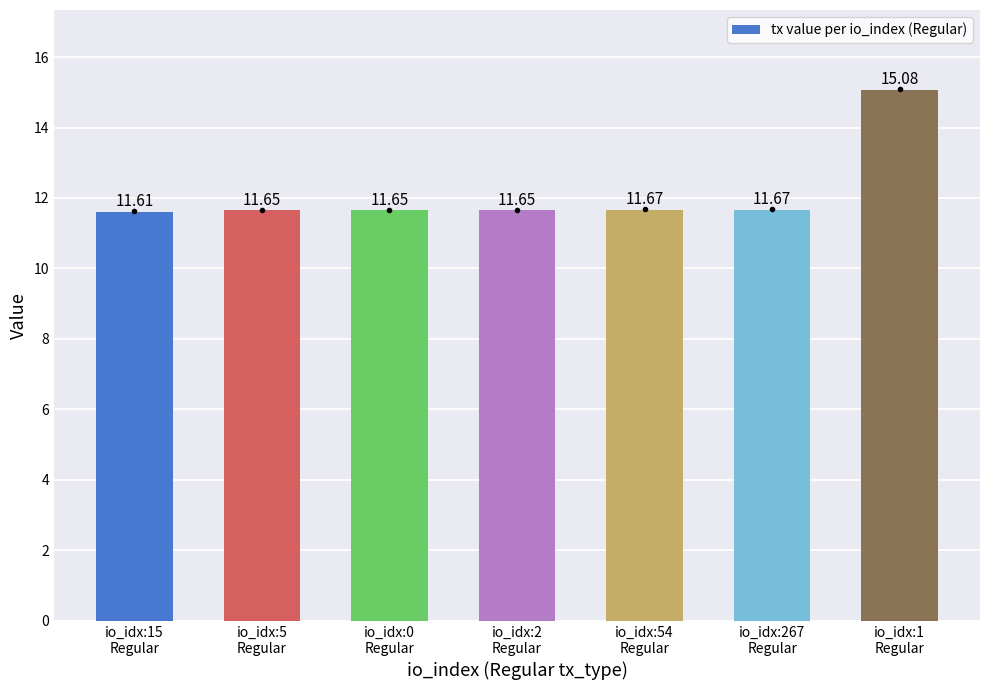

What is the sum of all values?

85.0